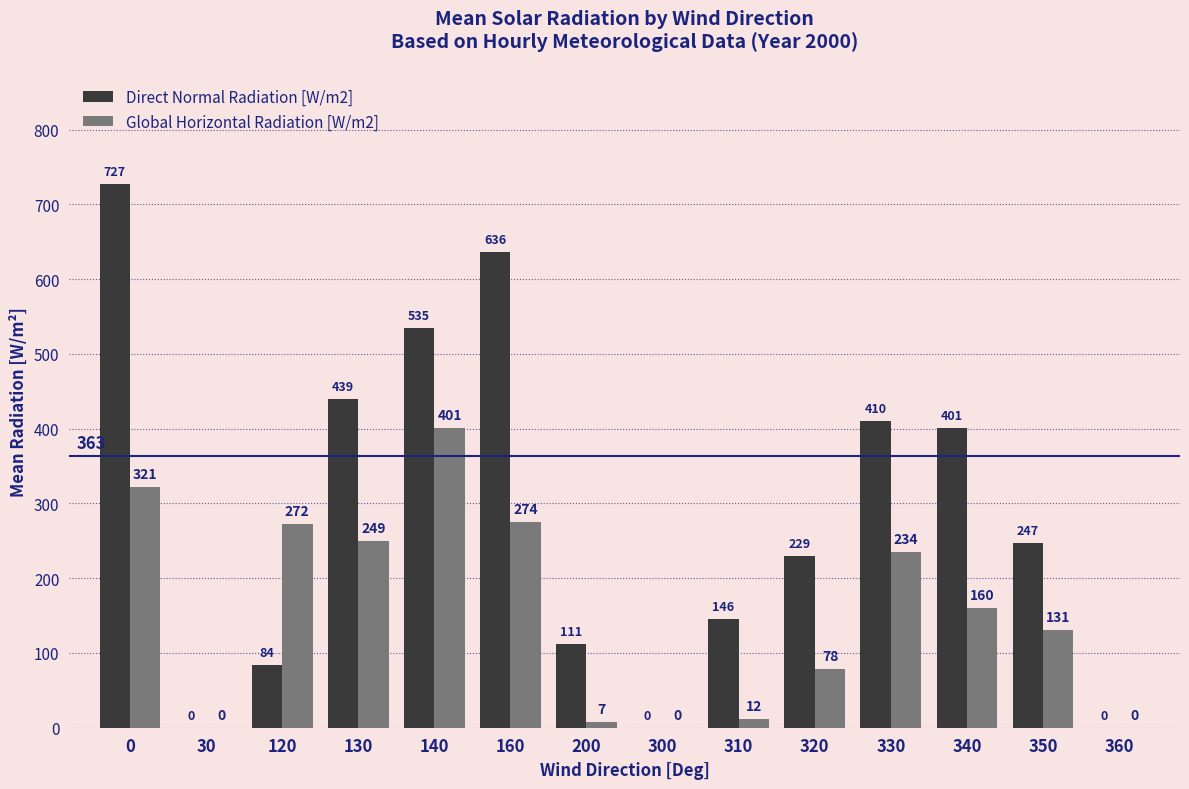

What is the sum of the Direct Normal Radiation [W/m2] values at 330 and 200?

522.0